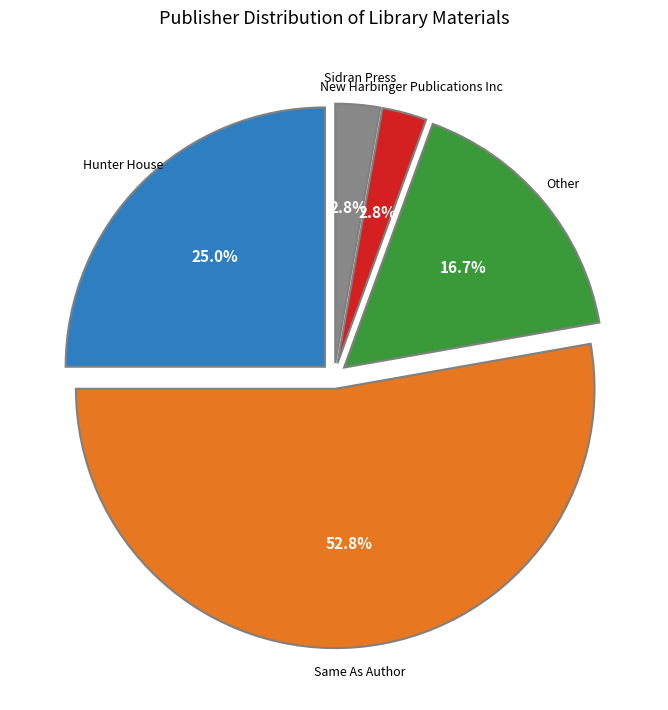

Is there any slice that represents more than half of the pie?

Yes